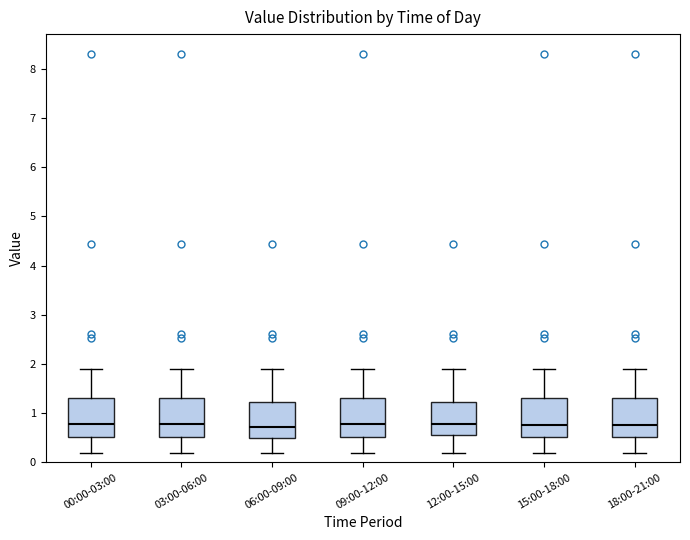

Reading left to right, read every box against the y-axis: the position of its median line, the range the box covers, and the ends of its whiskers. The values are not printed on the chart, so give them approximately, as read against the axis.

00:00-03:00: median 0.8, box 0.5 to 1.3, whiskers 0.2 to 1.9
03:00-06:00: median 0.8, box 0.5 to 1.3, whiskers 0.2 to 1.9
06:00-09:00: median 0.7, box 0.5 to 1.2, whiskers 0.2 to 1.9
09:00-12:00: median 0.8, box 0.5 to 1.3, whiskers 0.2 to 1.9
12:00-15:00: median 0.8, box 0.6 to 1.2, whiskers 0.2 to 1.9
15:00-18:00: median 0.8, box 0.5 to 1.3, whiskers 0.2 to 1.9
18:00-21:00: median 0.8, box 0.5 to 1.3, whiskers 0.2 to 1.9